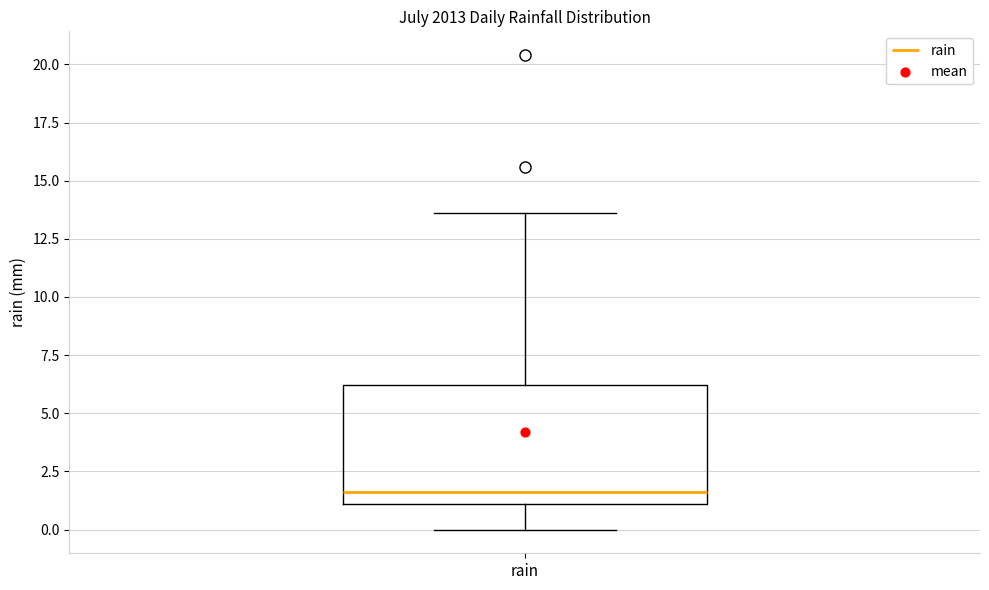

Where does the lower whisker of the box for rain end on the y-axis? The values are not printed on the chart, so give them approximately, as read against the axis.

0.0